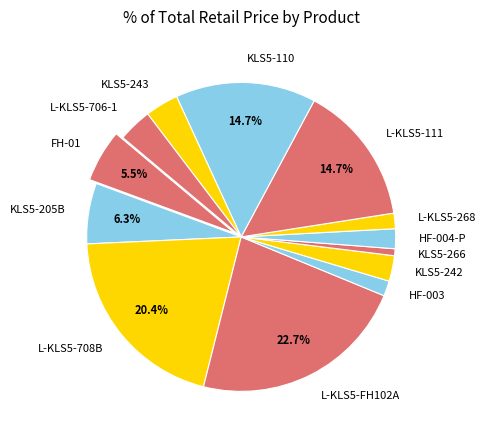

Which slice is the largest?

L-KLS5-FH102A